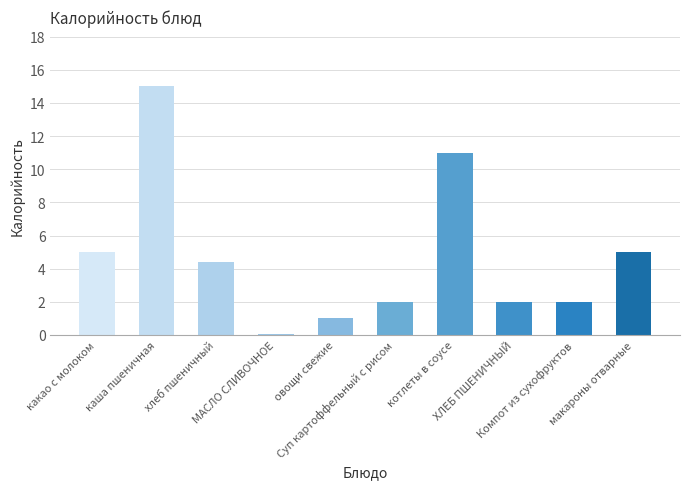

What is the sum of all values?

47.5